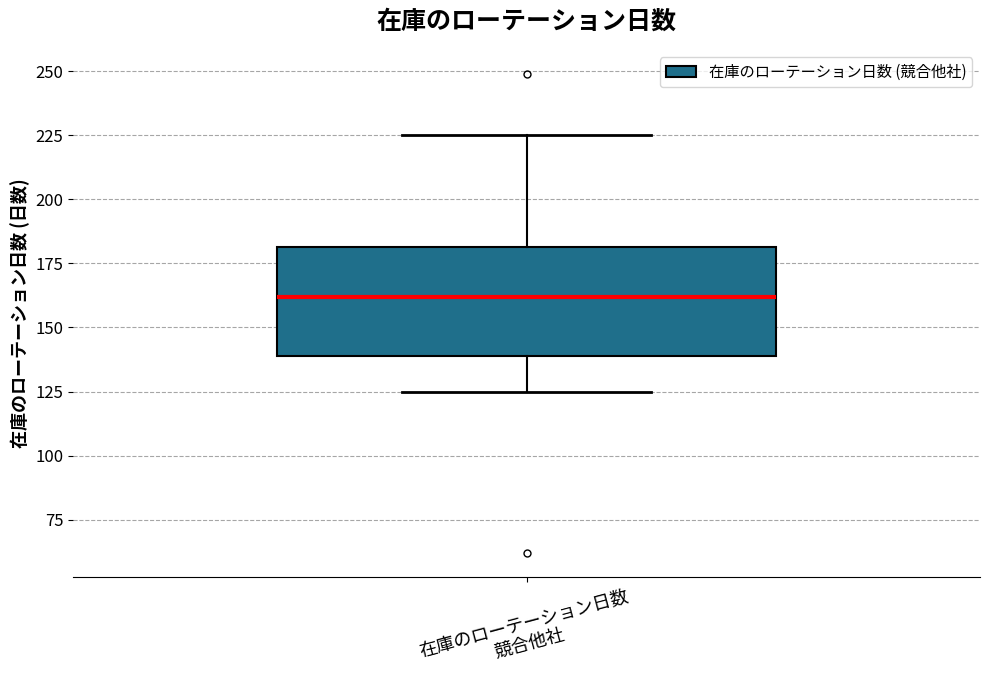

Transcribe this box plot: give where the median line is, the range the box spans, and where the two whiskers end, as read against the y-axis. The values are not printed on the chart, so give them approximately, as read against the axis.

median 160, box 140 to 180, whiskers 125 to 225